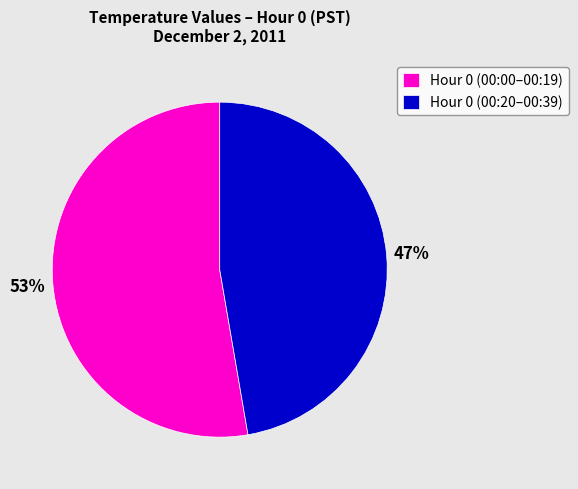

Is the sum of Hour 0 (00:20–00:39) and Hour 0 (00:00–00:19) greater than half?

Yes